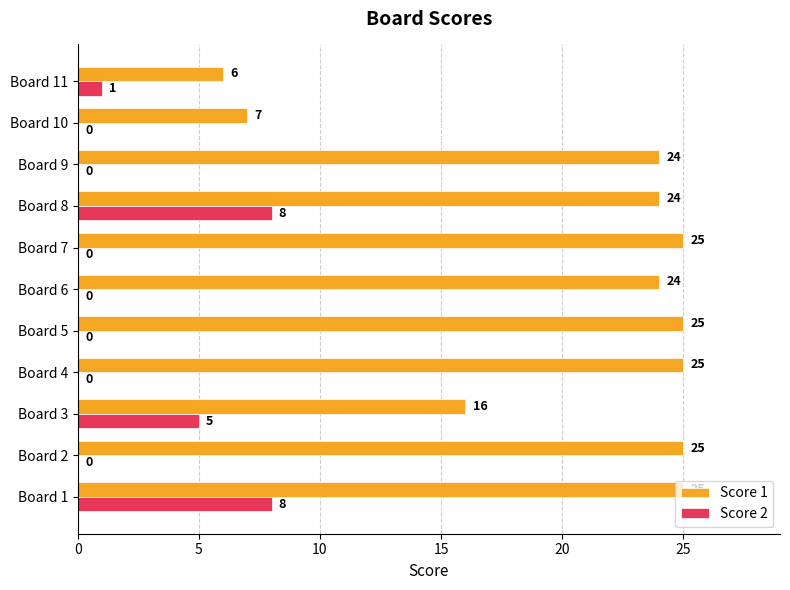

At which label is Score 1 closest to 15?

Board 3